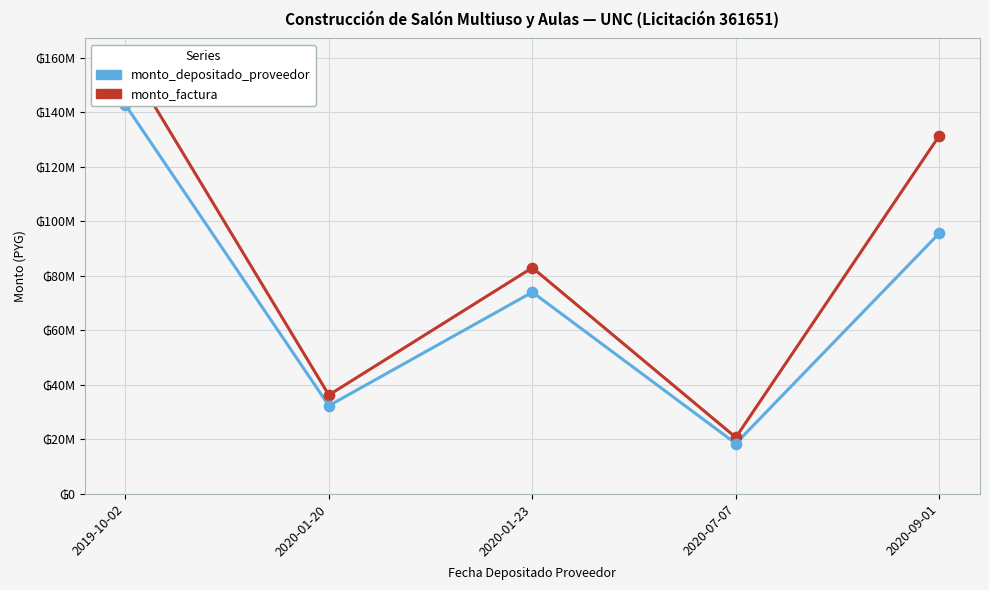

What is the total value across all series at 2019-10-02?

302708363